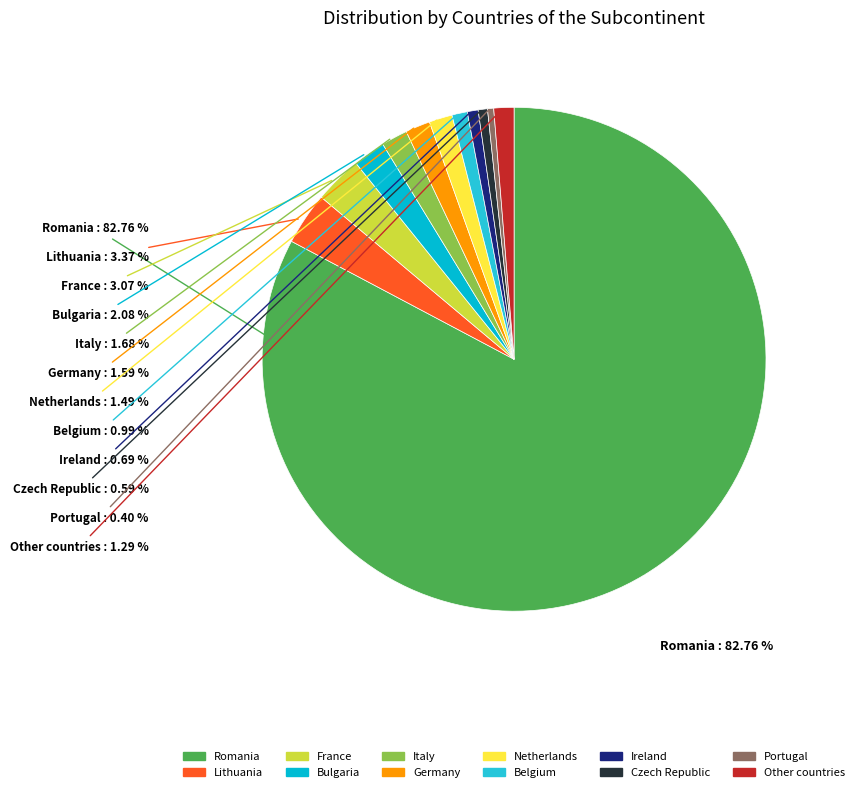

Is it true that Other countries is 10% of the pie?

False